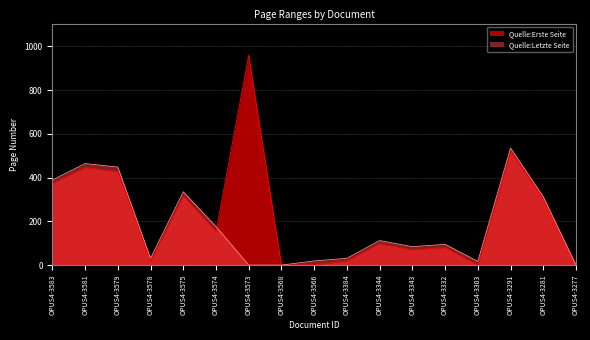

True or false: Quelle:Erste Seite has more than 2 points higher than both neighbors.

True